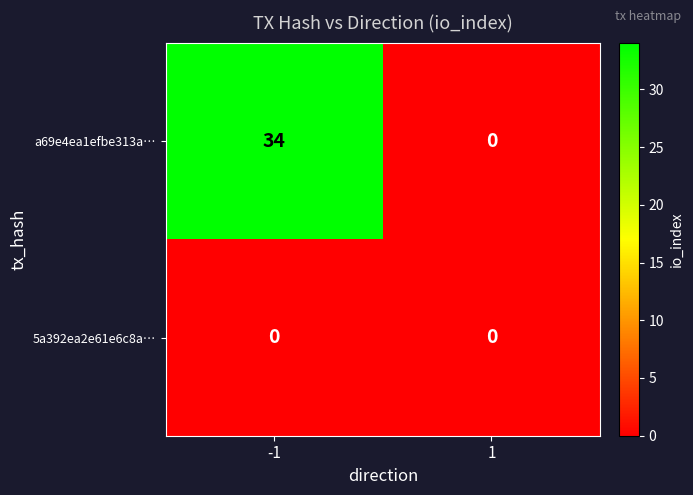

List the series in order of their overall mean, highest first.

a69e4ea1efbe313a…, 5a392ea2e61e6c8a…